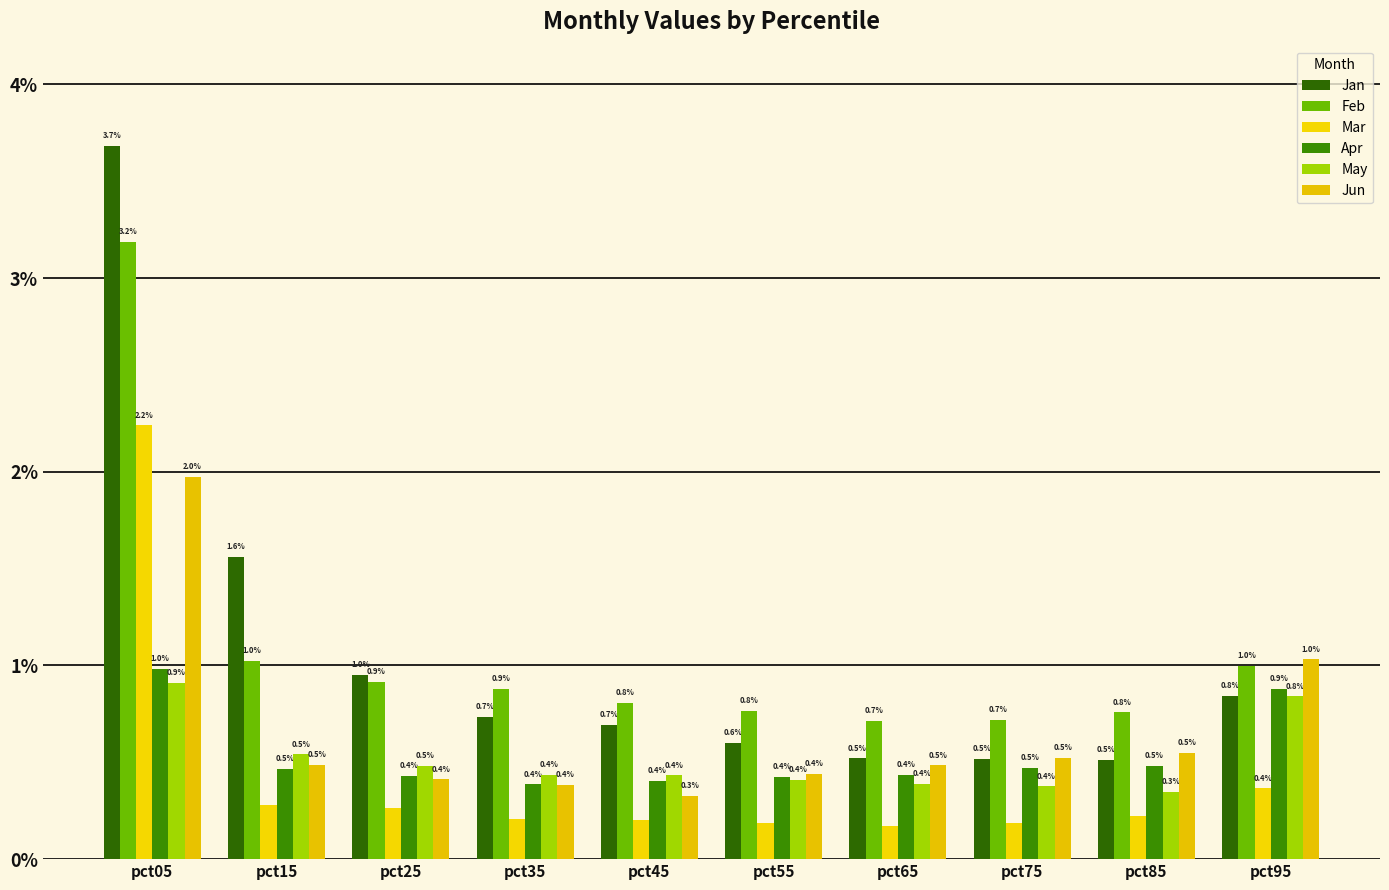

How many bars are there in total?

60